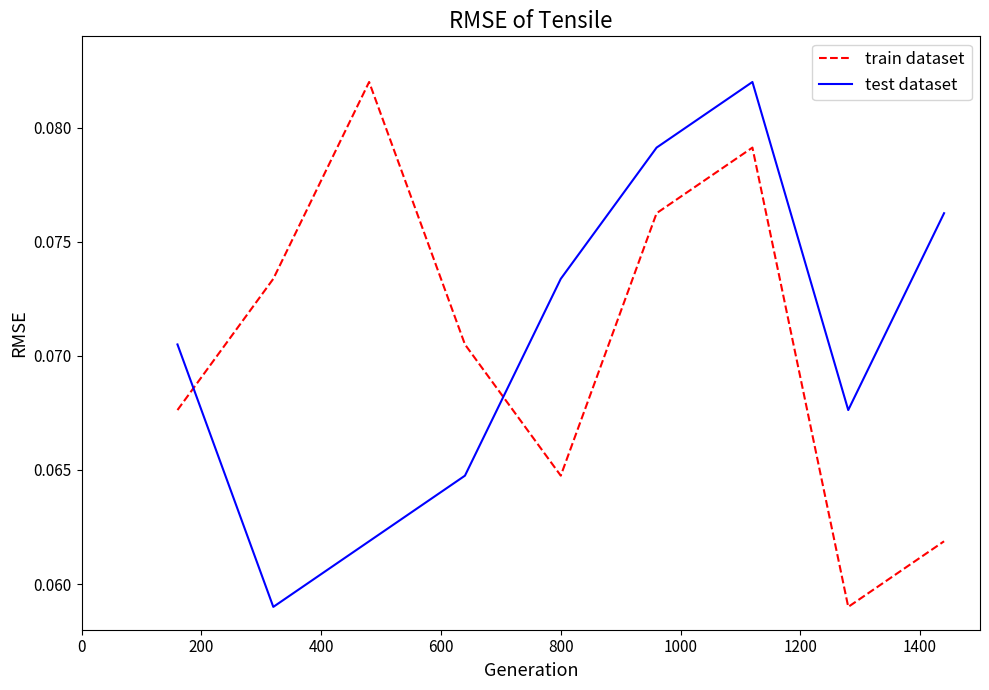

Which series ends up on top after the final intersection of train dataset and test dataset?

test dataset